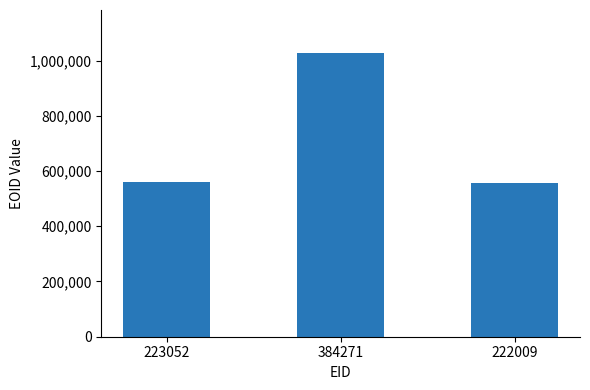

What is the maximum value shown in the chart?

1028775